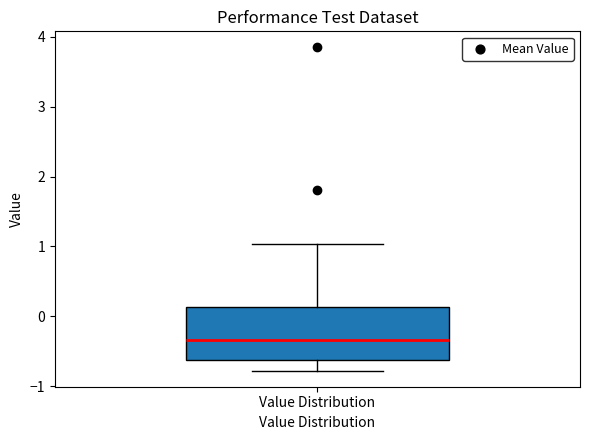

Where does the lower whisker of the box for Value Distribution end on the y-axis? The values are not printed on the chart, so give them approximately, as read against the axis.

-0.8